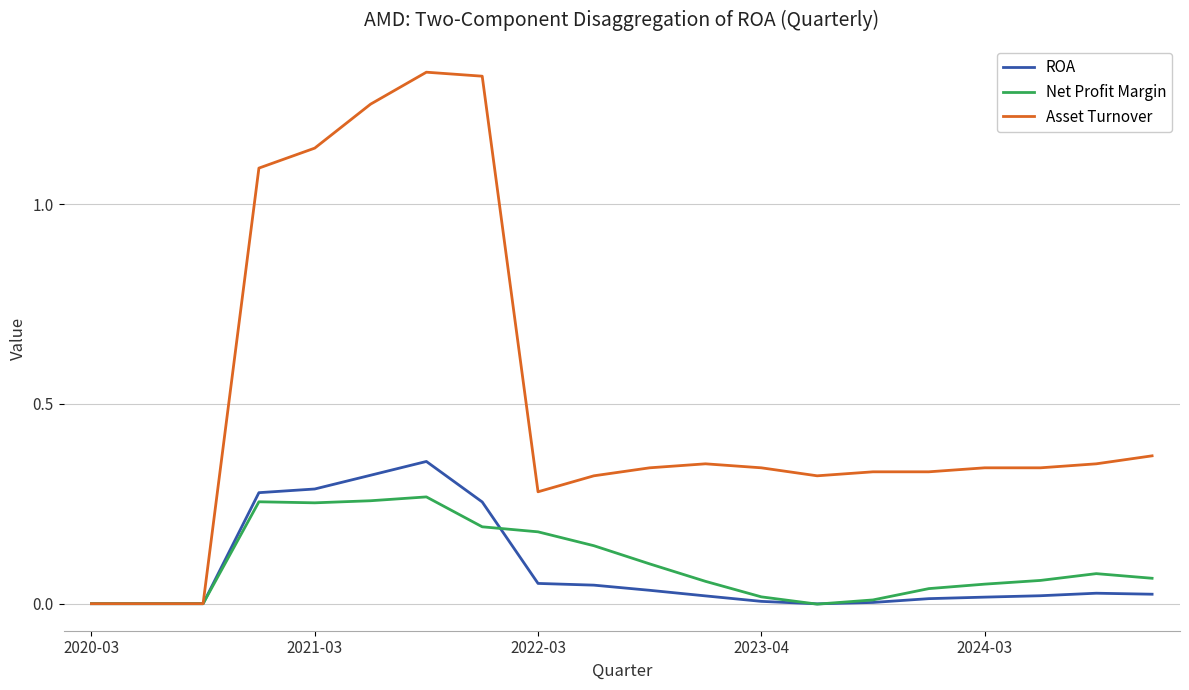

Which series has the largest total across all categories?

Asset Turnover